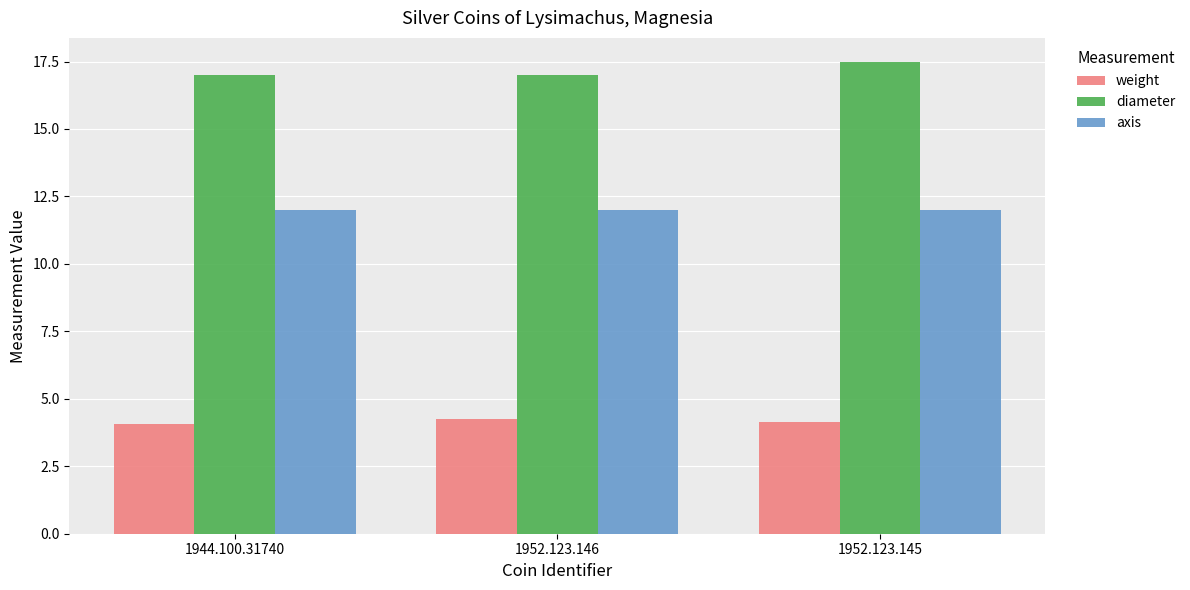

What is the approximate value of weight at 1944.100.31740?

4.1